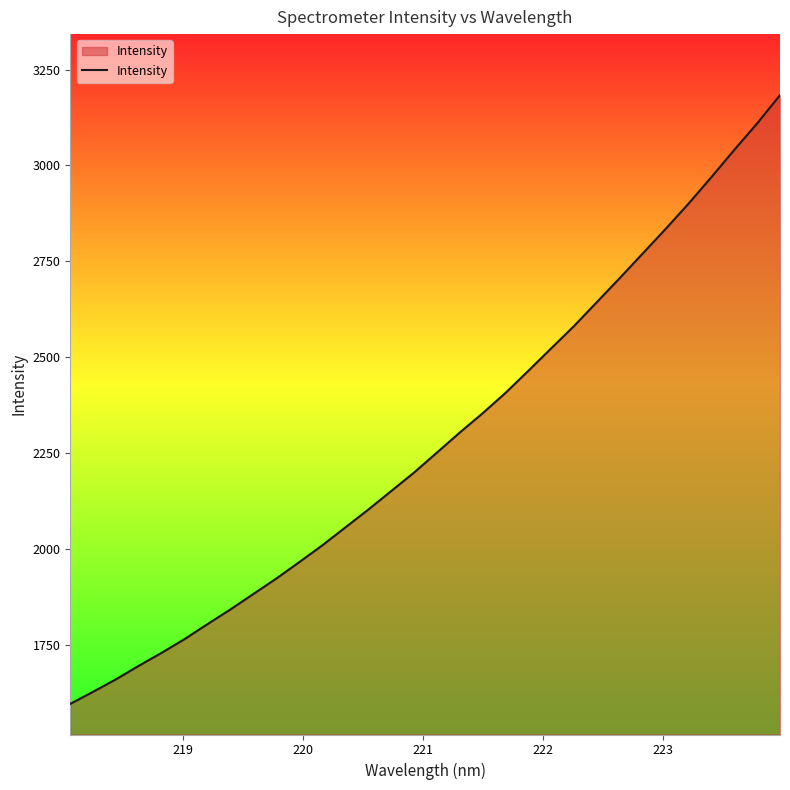

What is the difference between the maximum and minimum values?

1586.1